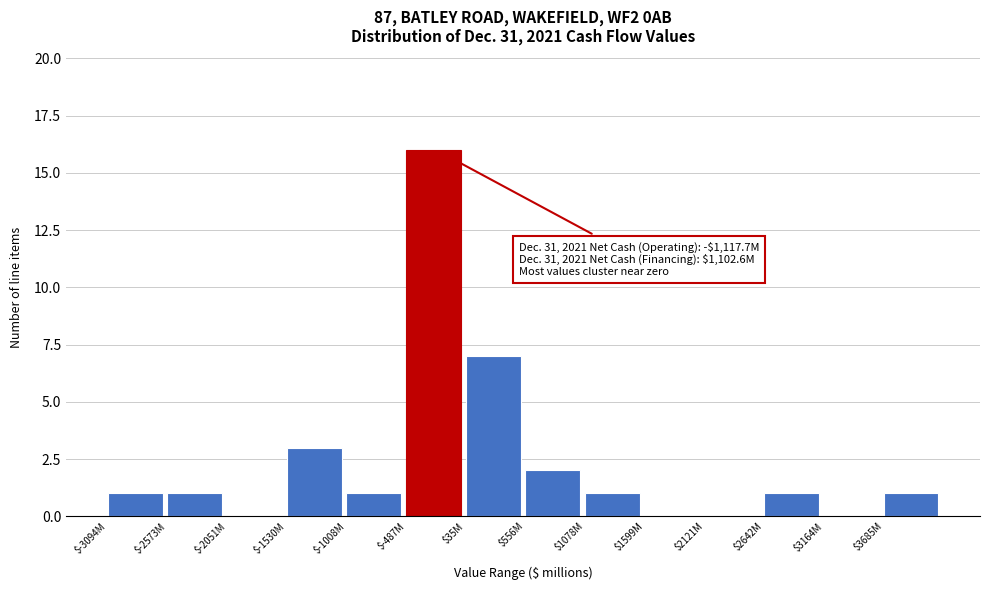

What is the greatest value displayed?

16